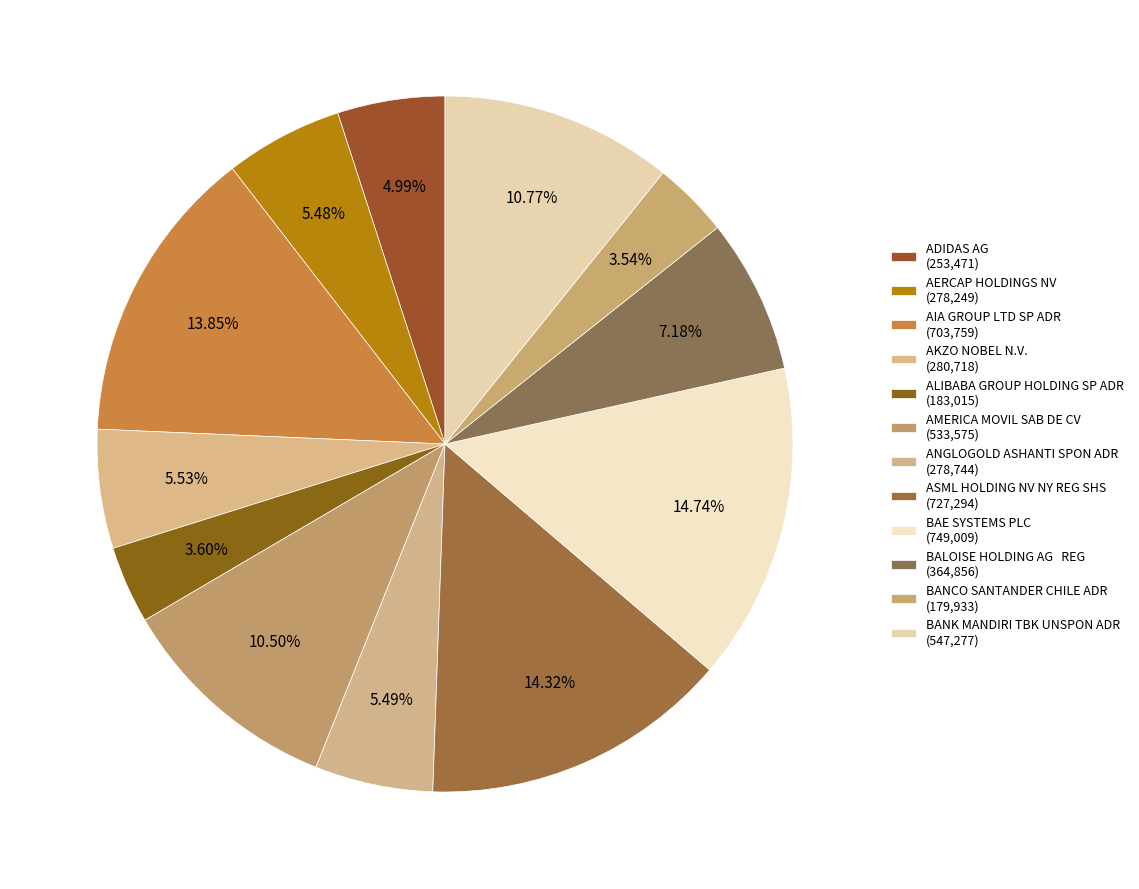

What portion of the pie excludes AMERICA MOVIL SAB DE CV?

89.5%